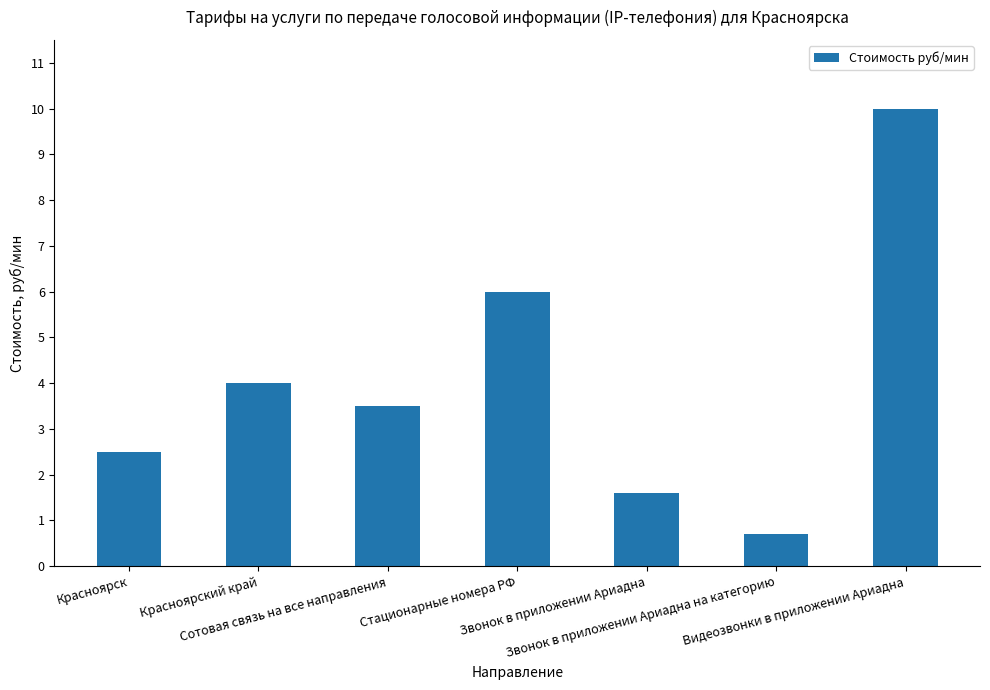

Which label corresponds to the smallest value in the chart?

Звонок в приложении Ариадна на категорию